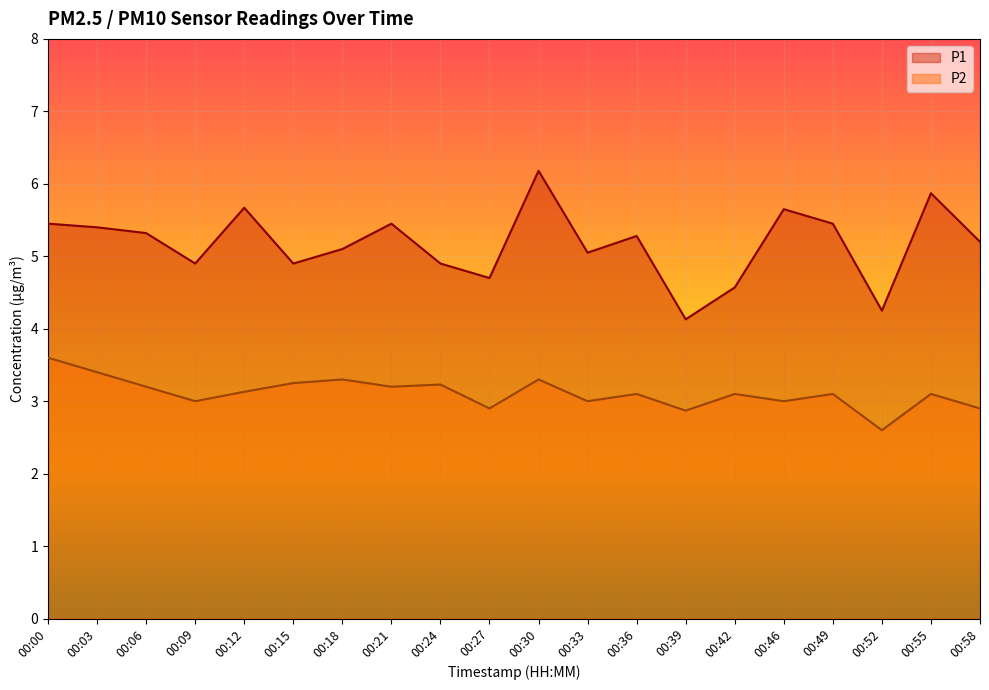

True or false: P1 and P2 intersect in this chart.

False